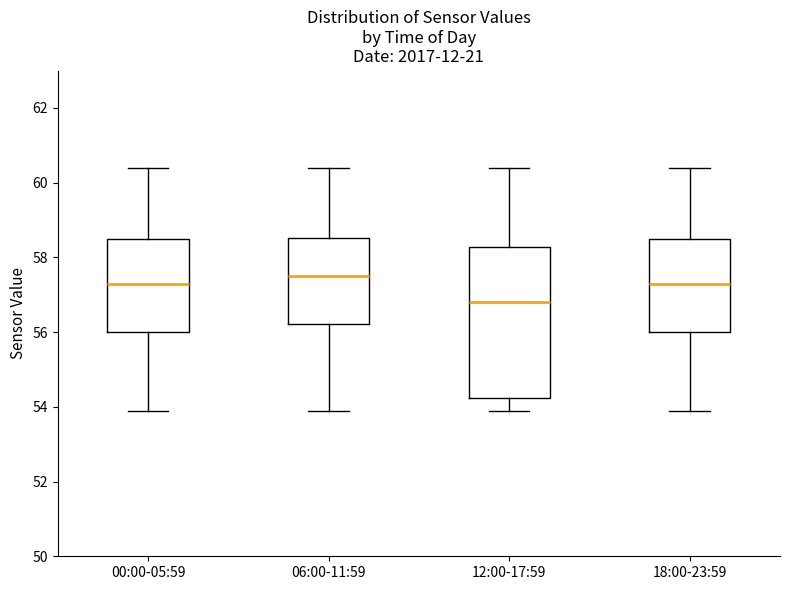

Where does the upper whisker of the box for 18:00-23:59 end on the y-axis? The values are not printed on the chart, so give them approximately, as read against the axis.

60.4